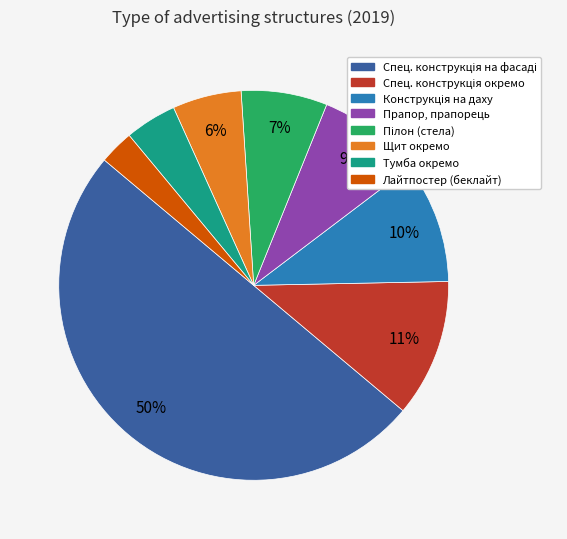

To the nearest percent, what is the average slice percentage?

12%